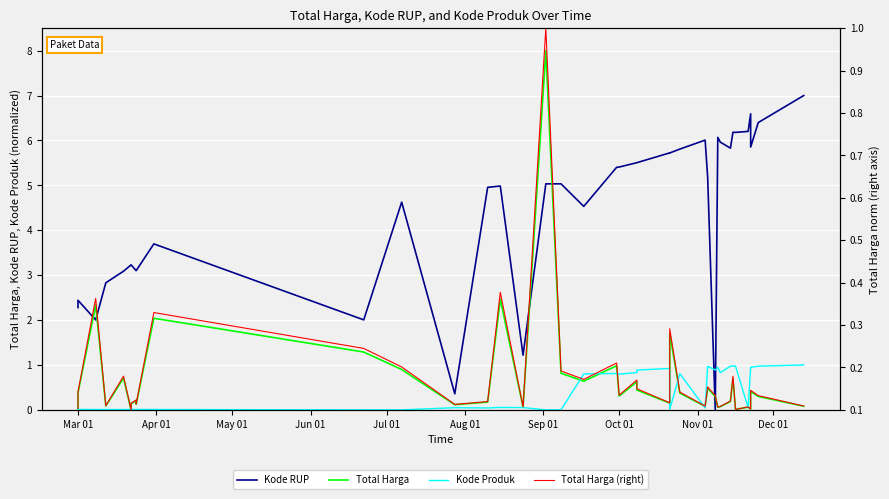

In Kode Produk, how many points are higher than both neighbors (excluding endpoints)?

13